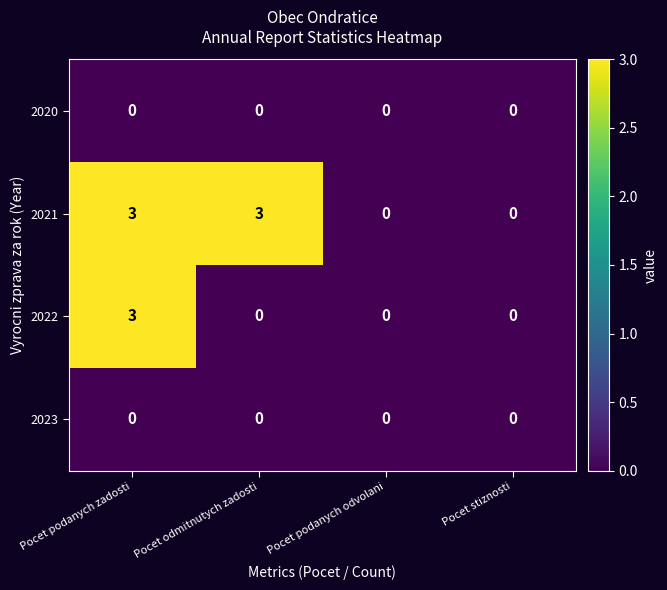

What is the maximum value shown in the chart?

3